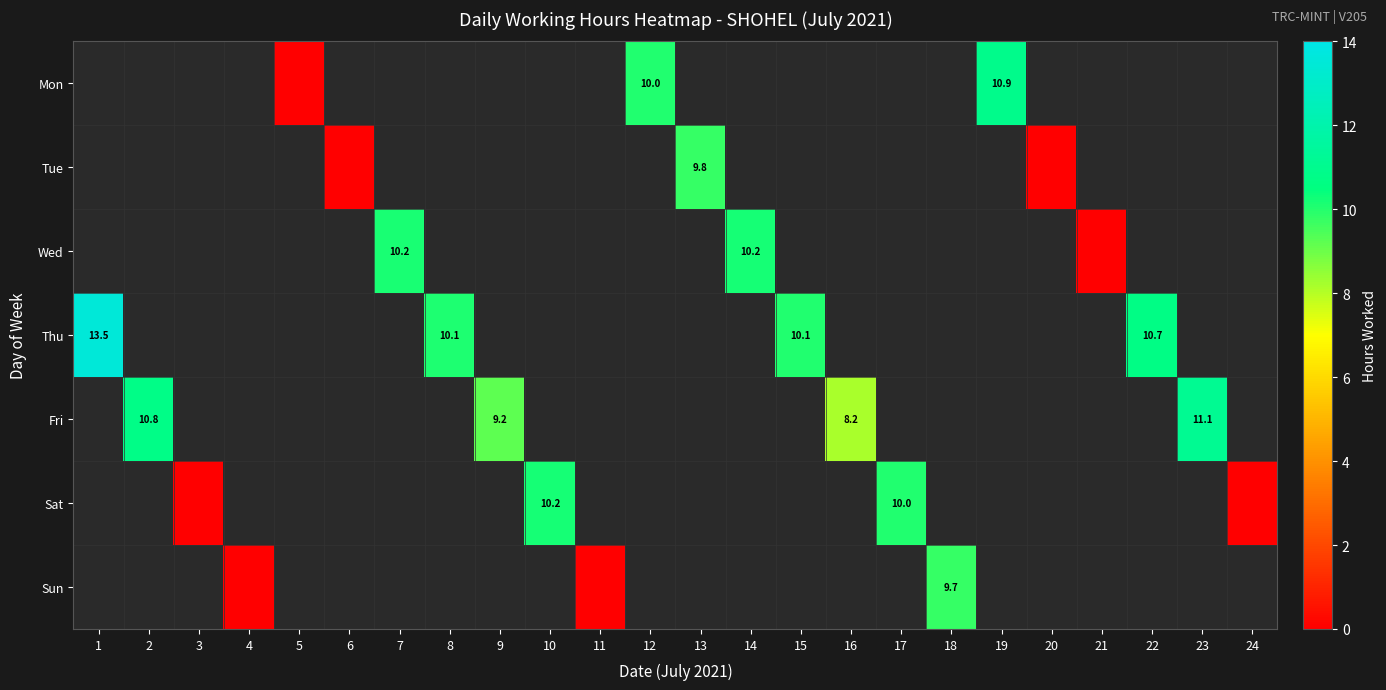

The Wed series shows 16.1 at 7. True or false?

False